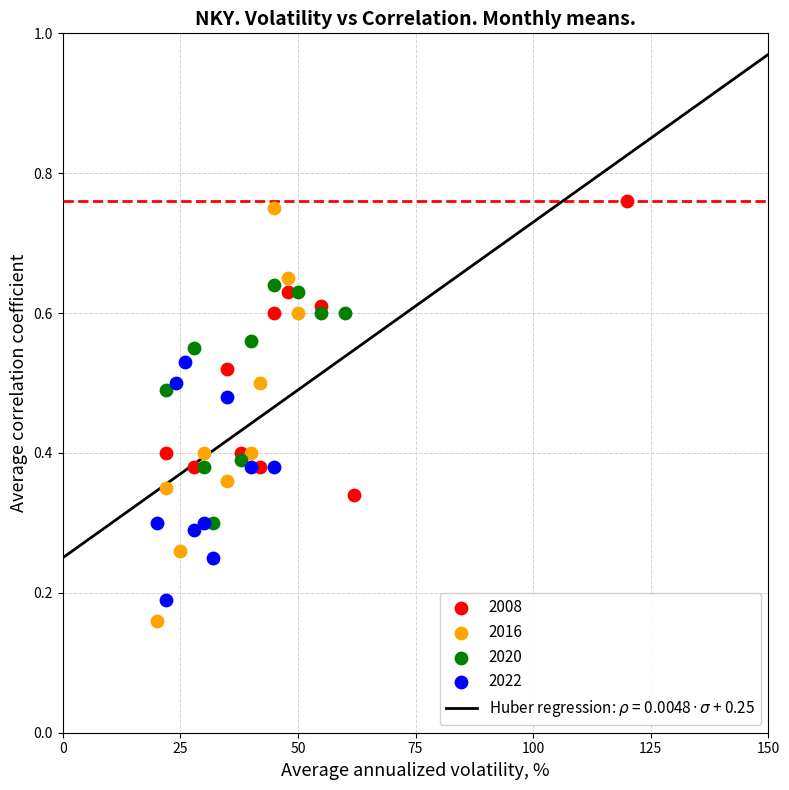

Which series has the largest Y range (max minus min)?

2016